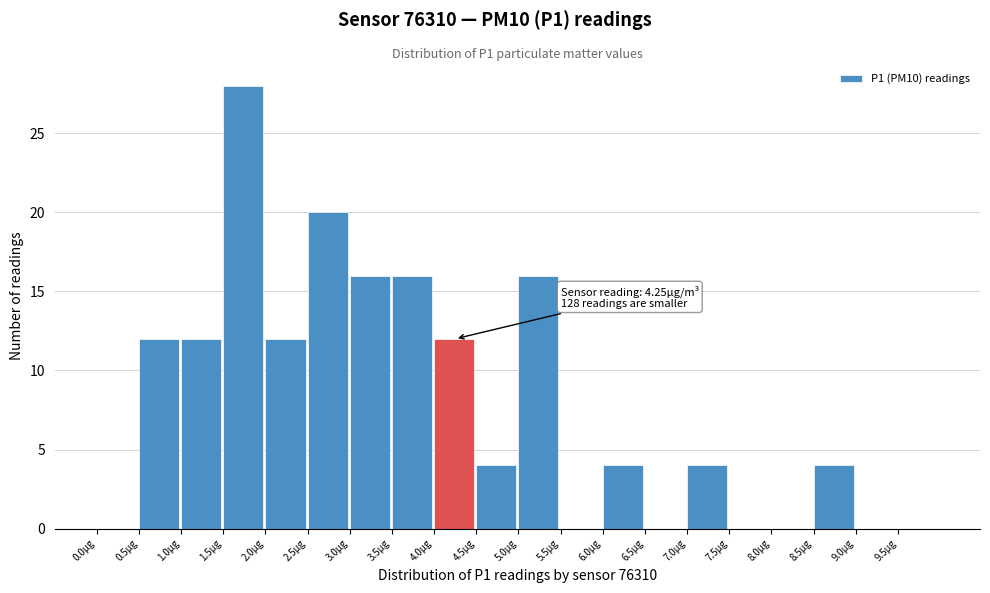

Which range on the x-axis has the tallest bar?

1.5 to 2.0